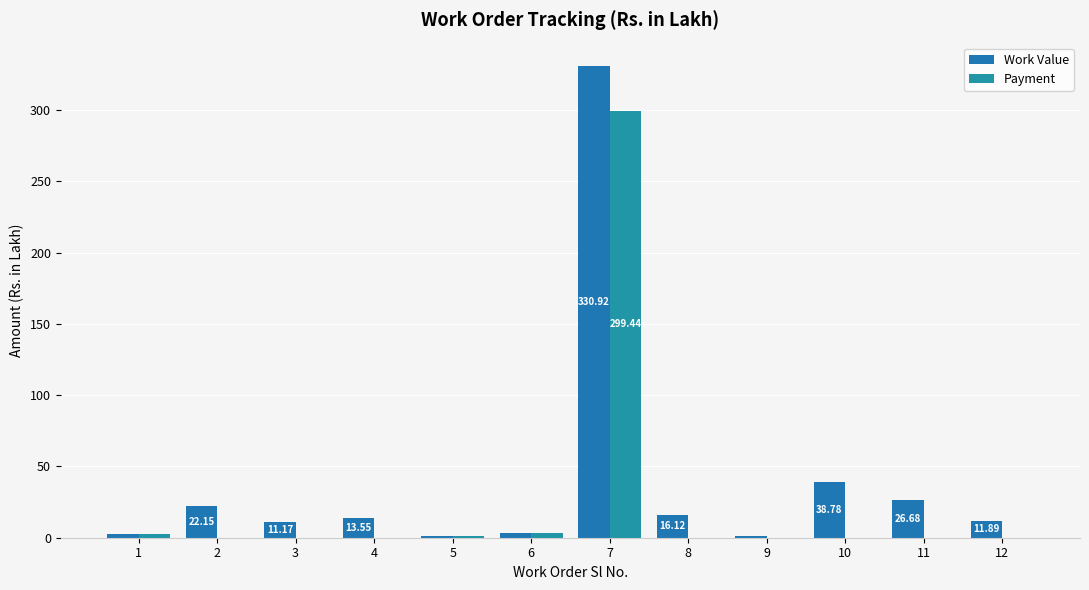

How many groups of bars are there?

12